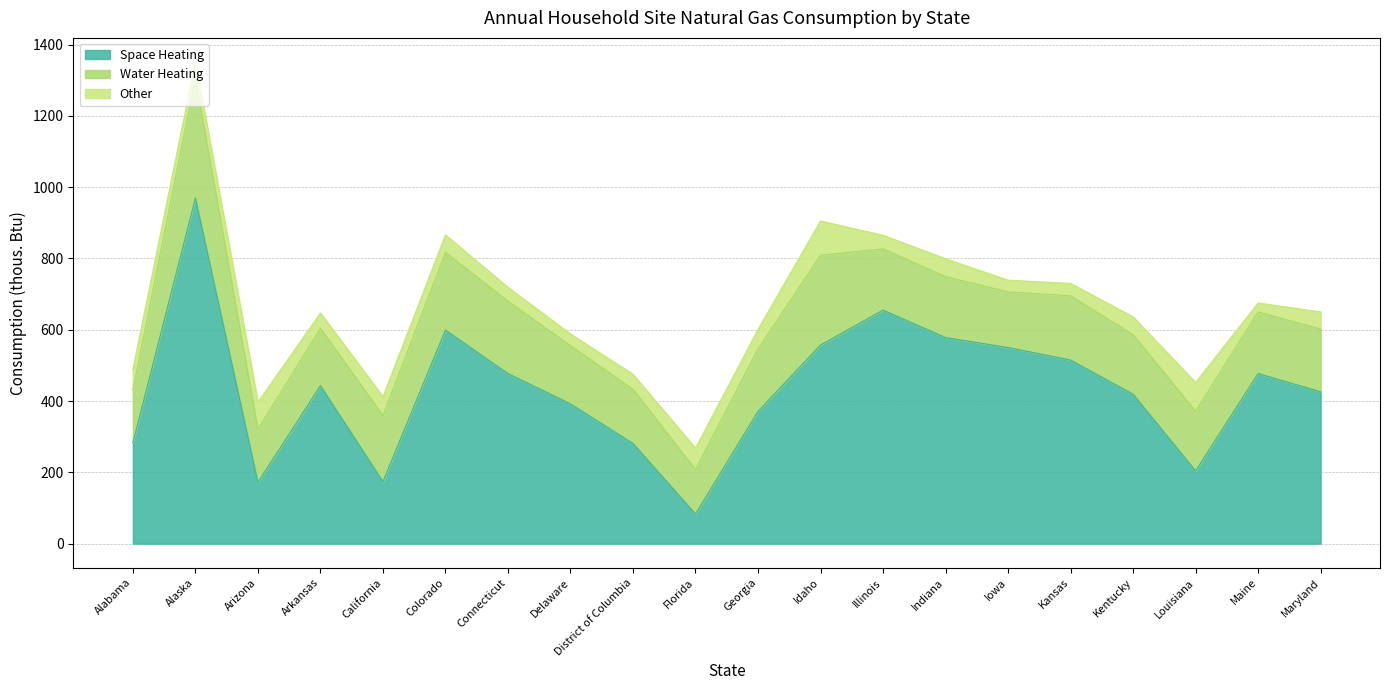

The value of Space Heating at District of Columbia is 436. True or false?

False